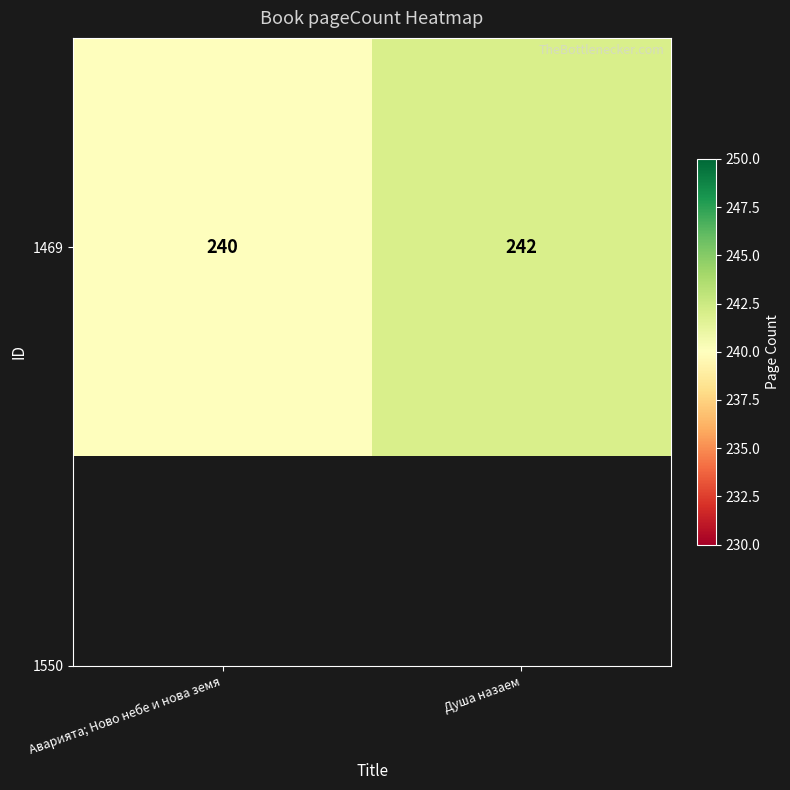

What is the ratio of the value at Душа назаем to the value at Аварията; Ново небе и нова земя?

1.0